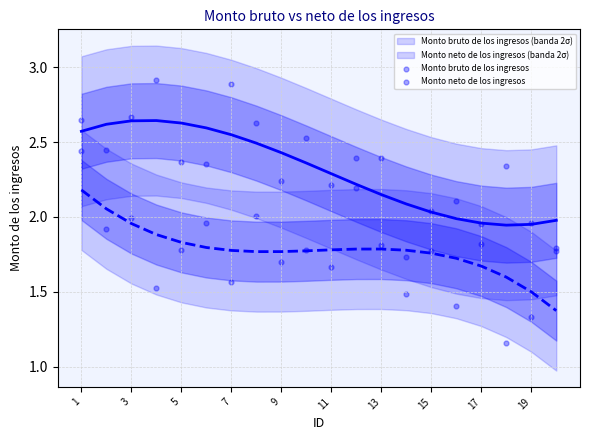

Which series reaches the minimum Y coordinate?

Monto neto de los ingresos